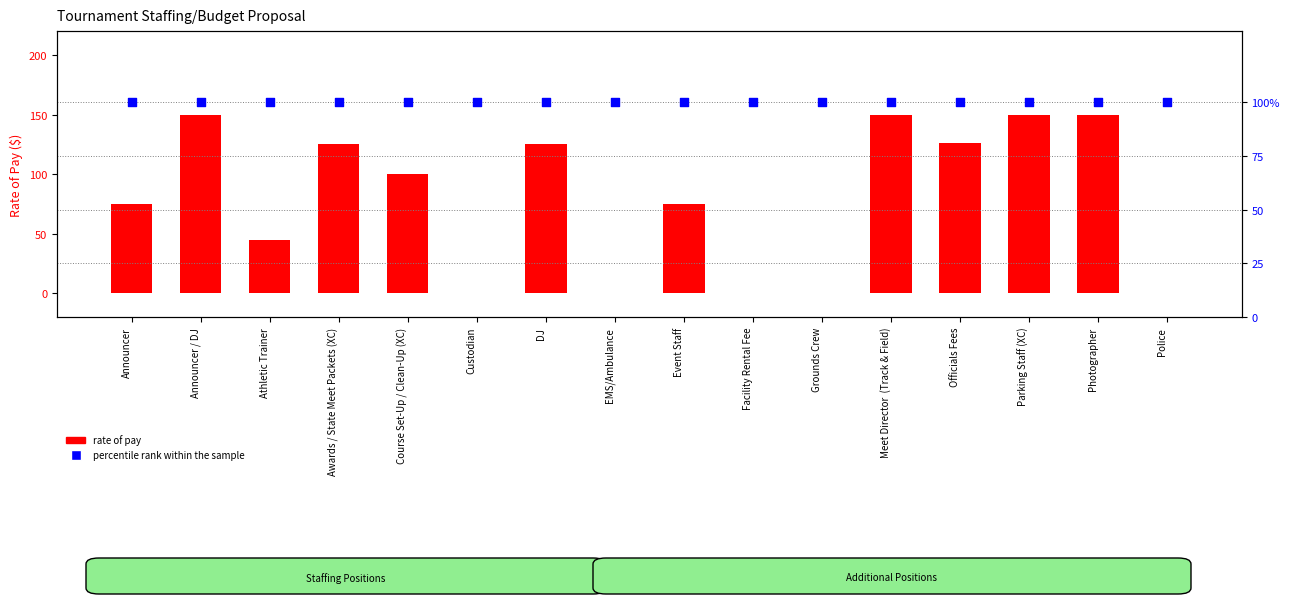

Is the value of rate of pay at Awards / State Meet Packets (XC) greater than the value of percentile rank within the sample at DJ?

Yes